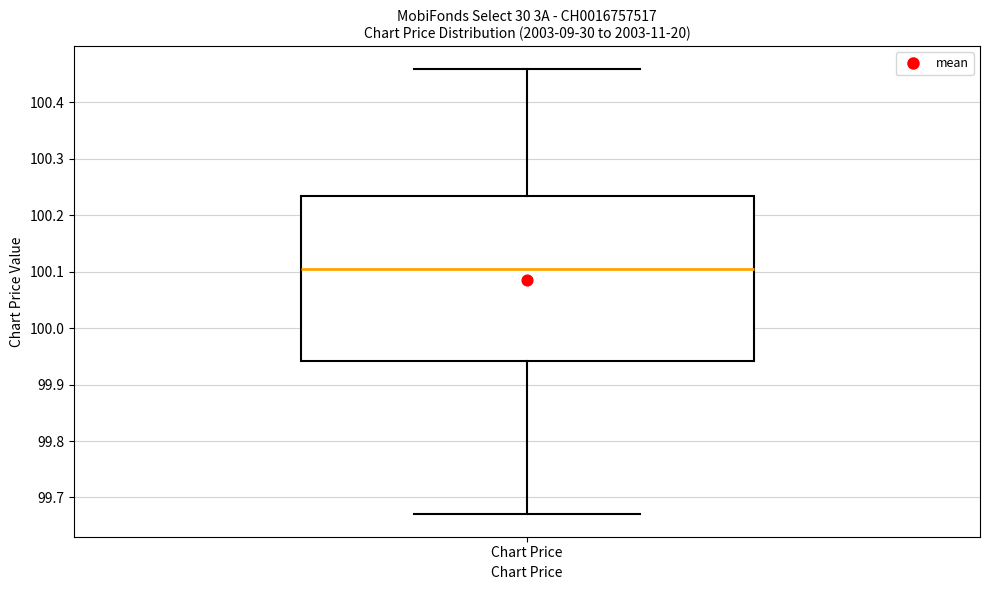

Transcribe this box plot: give where the median line is, the range the box spans, and where the two whiskers end, as read against the y-axis. The values are not printed on the chart, so give them approximately, as read against the axis.

median 100.11, box 99.94 to 100.24, whiskers 99.67 to 100.46